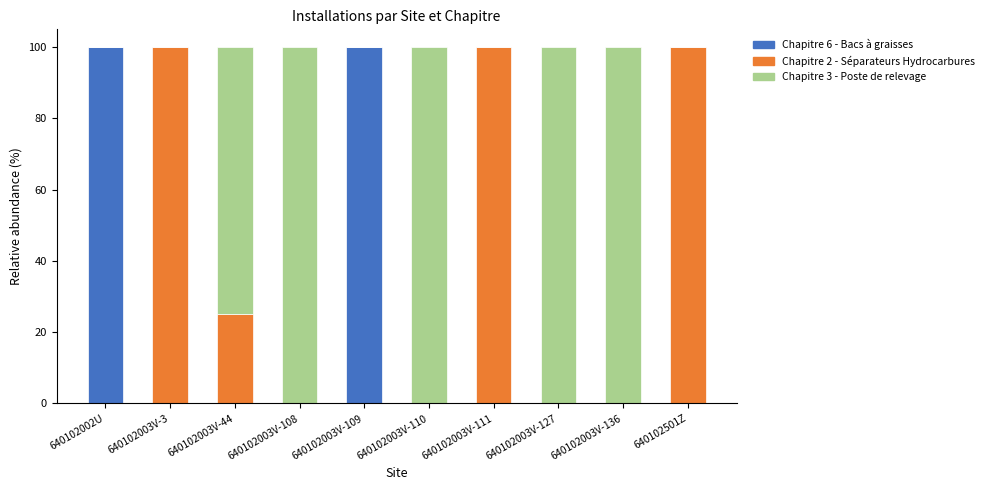

Are the bars horizontal?

No